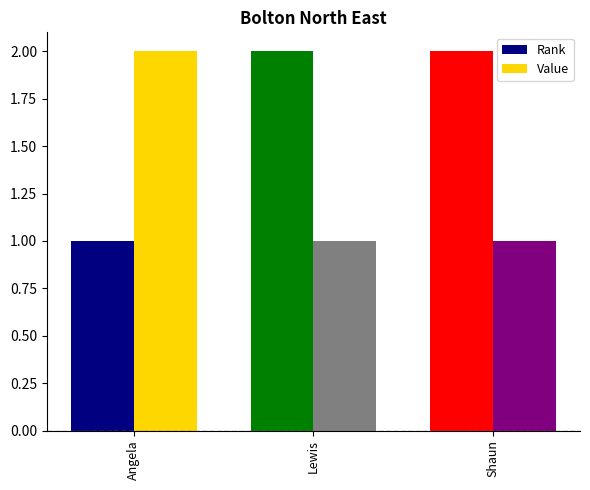

What position from the right is Shaun?

1